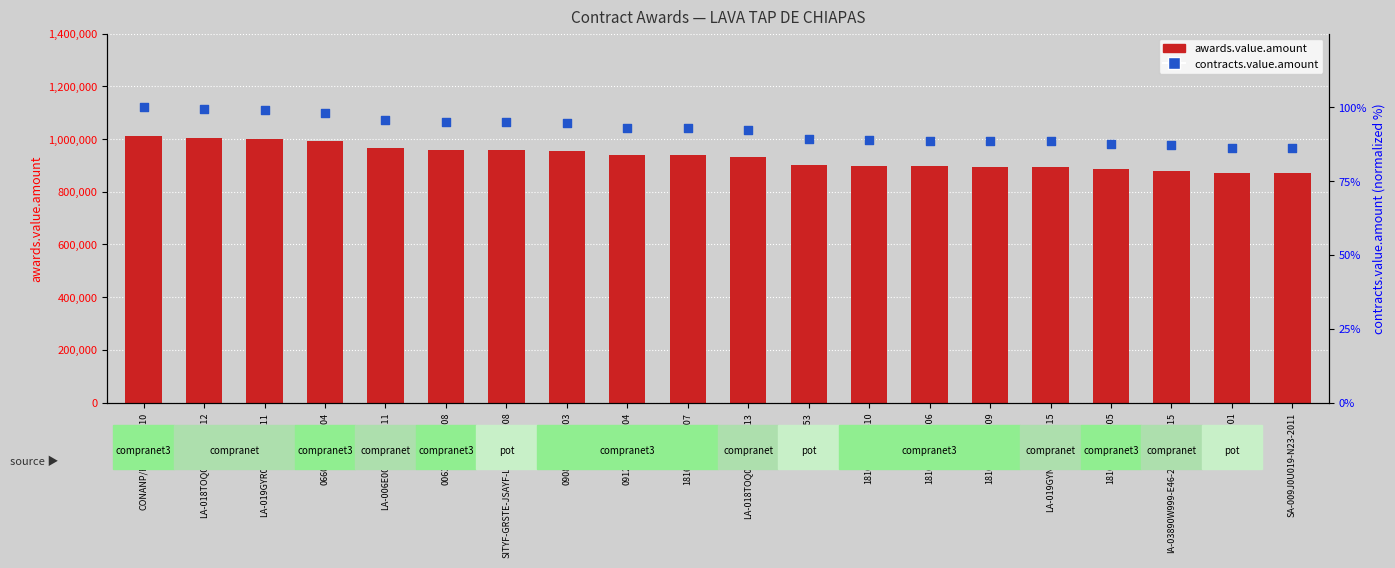

At how many categories does at least one series exceed 970234?

4